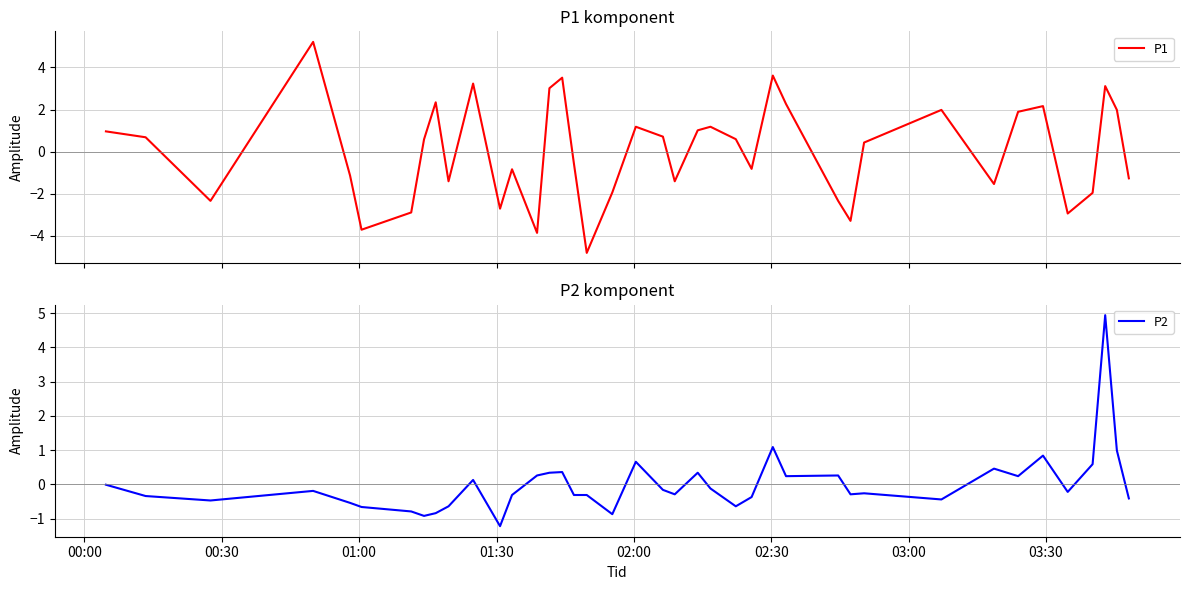

What is the lowest value of the P1 series?

-4.8